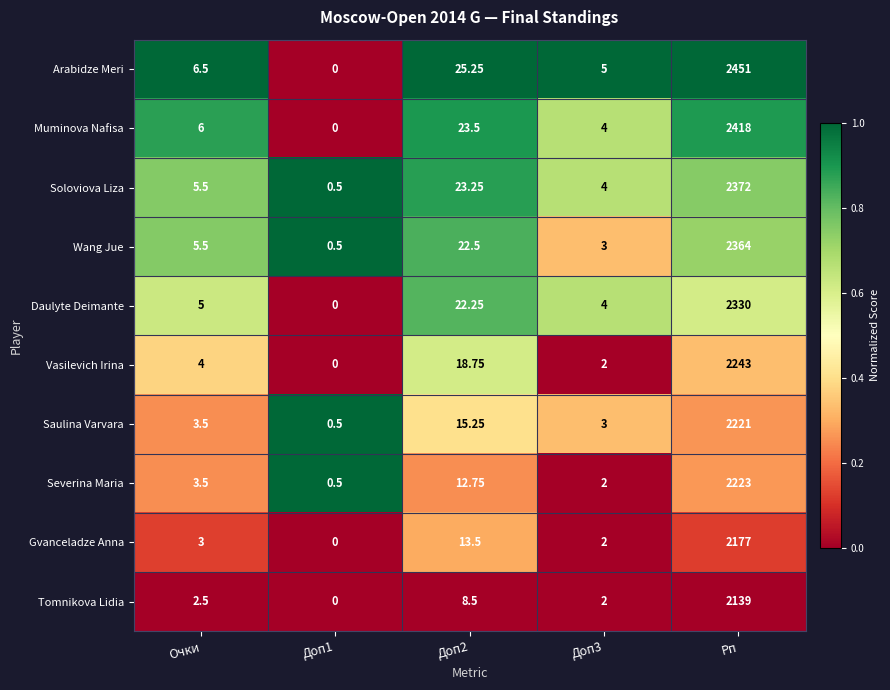

Which series changed the most between Очки and Доп3?

Wang Jue